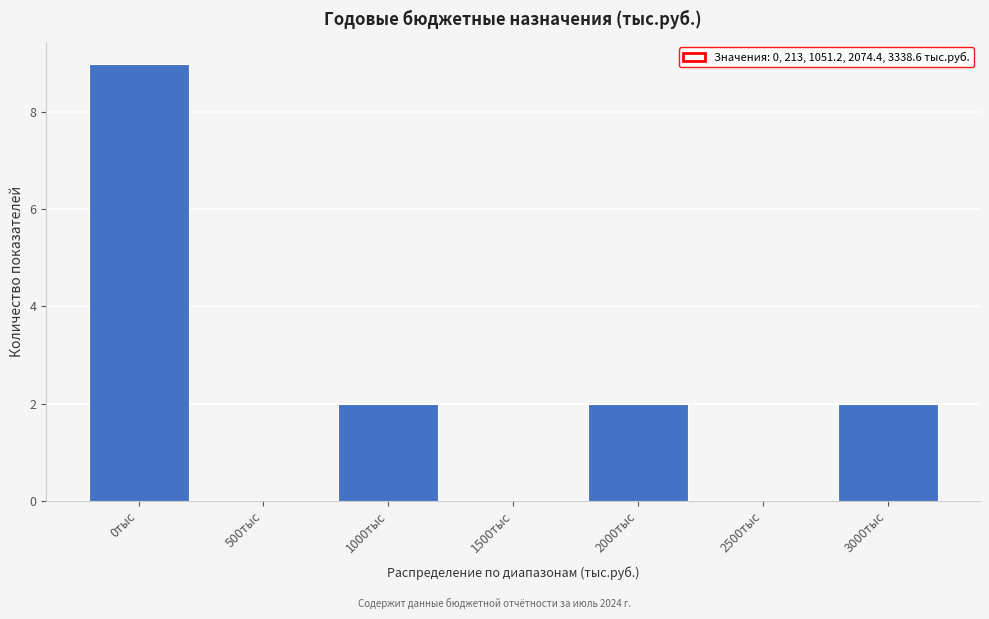

Reading right to left, what are all the values shown in this chart?

3000тыс=2	2500тыс=0	2000тыс=2	1500тыс=0	1000тыс=2	500тыс=0	0тыс=9